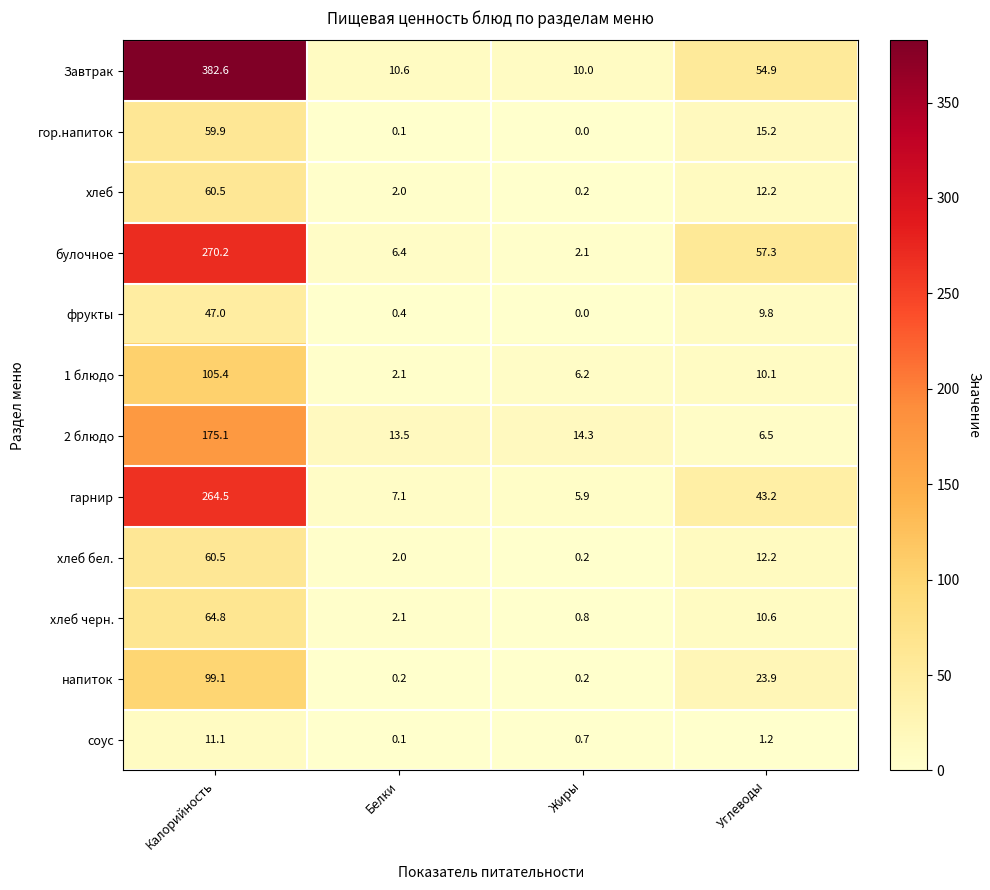

What is the sum of all напиток values?

123.4